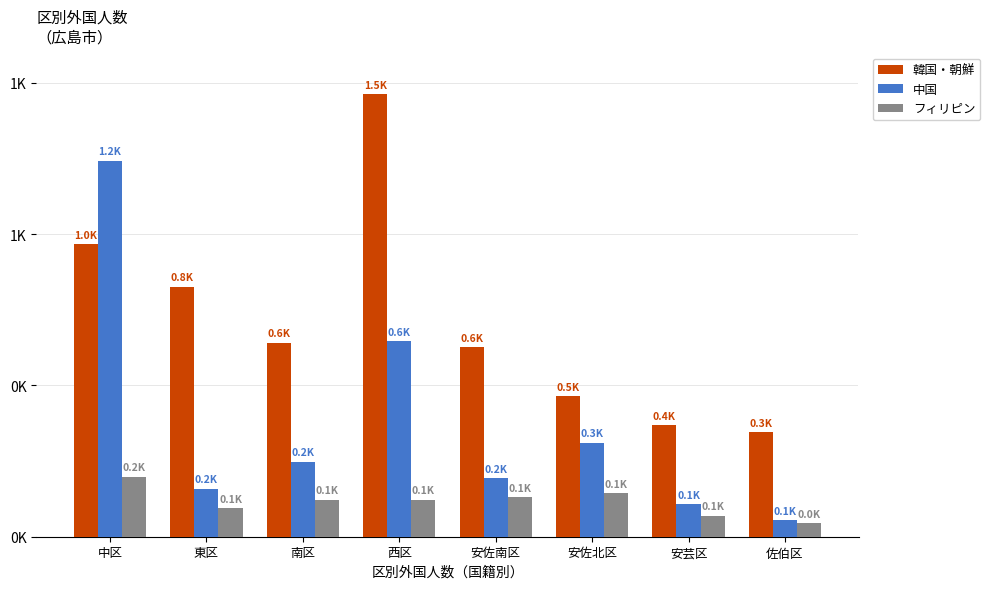

What are all the series names shown in the legend?

韓国・朝鮮, 中国, フィリピン